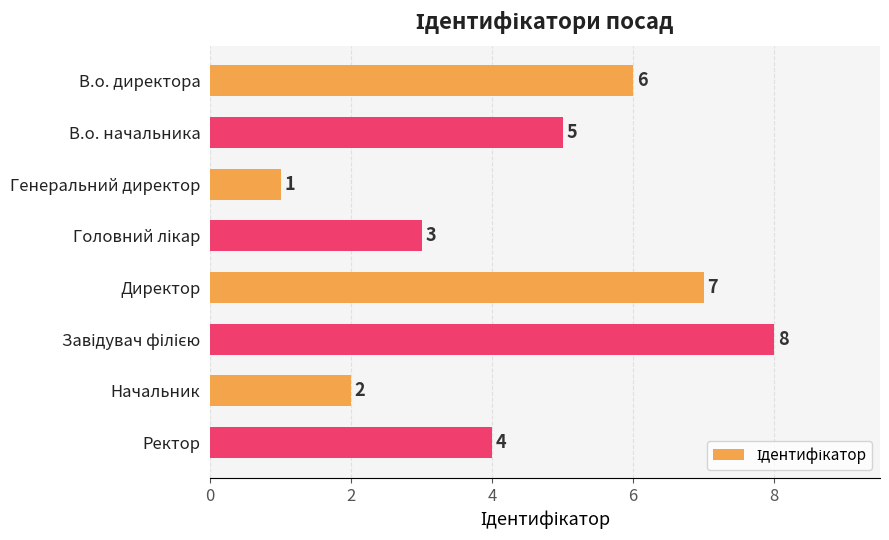

What is the difference between the second highest and second lowest values?

5